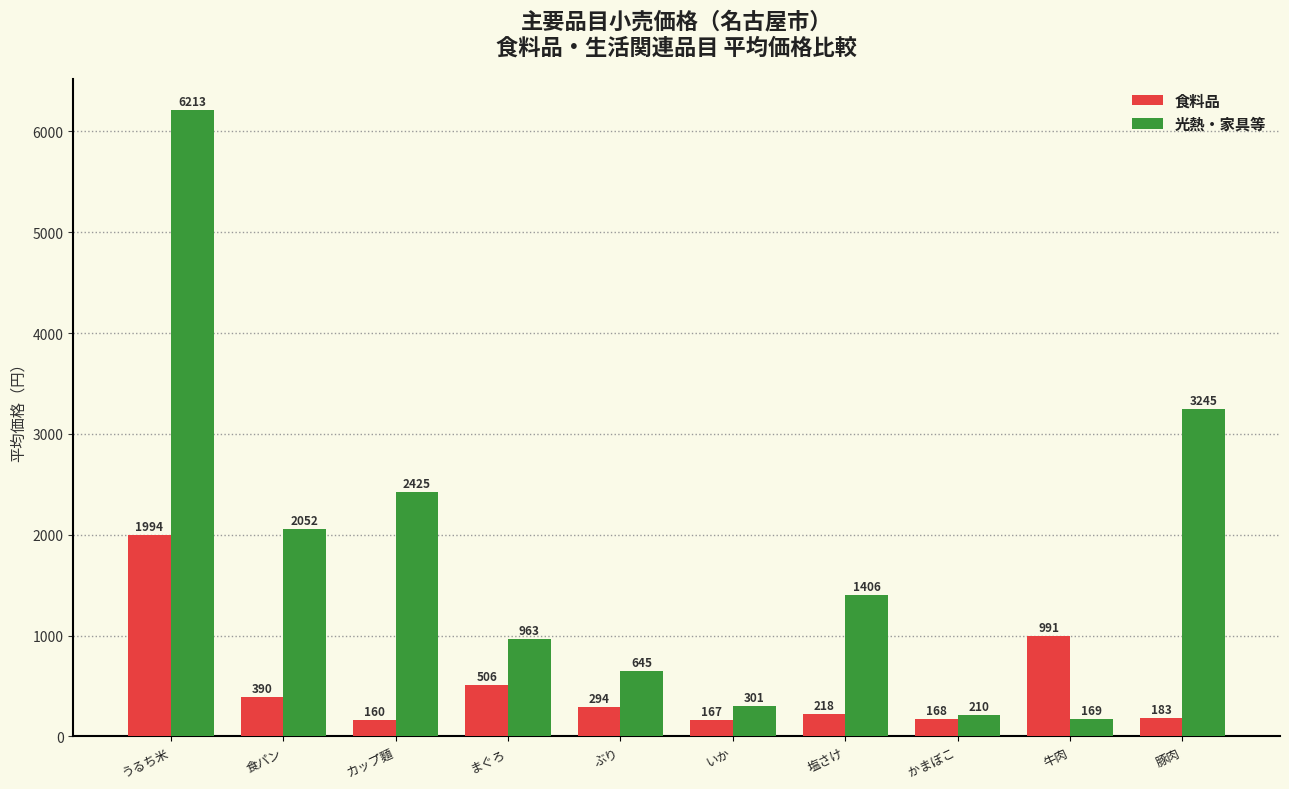

What is the value of the 食料品 bar at the 3rd from the left?

160